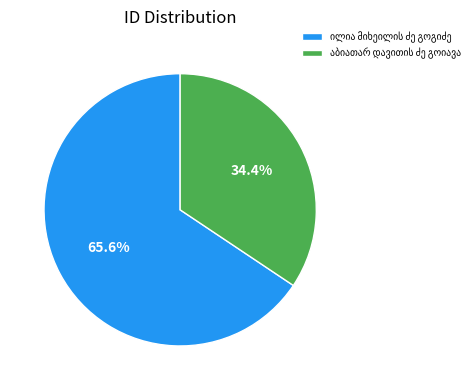

Is there any slice that represents more than half of the pie?

Yes